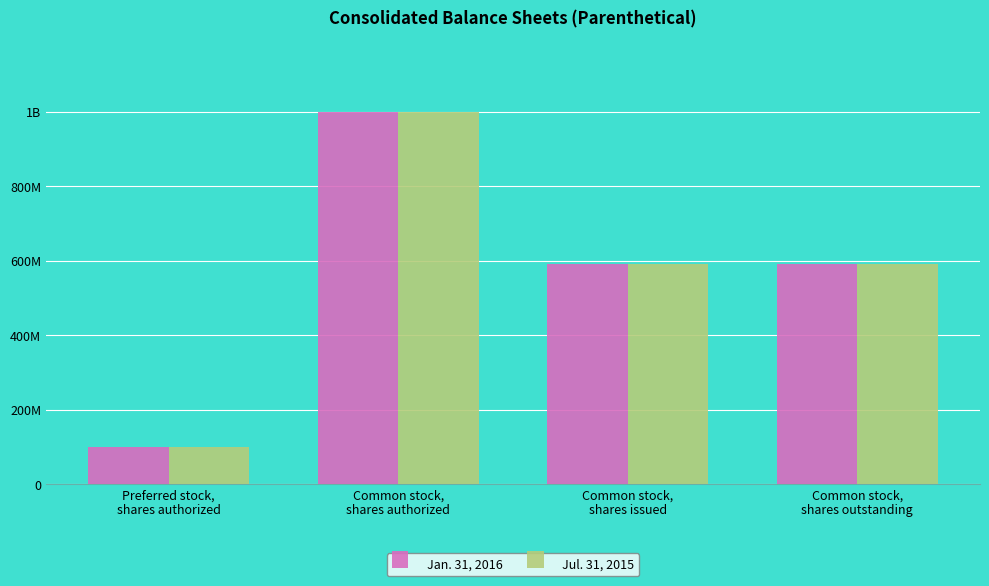

Are the bars horizontal?

No